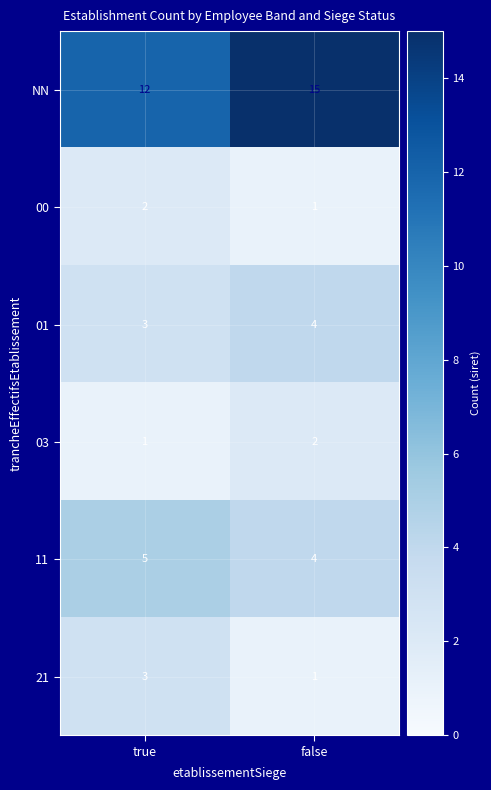

The value of 01 at false is 5. True or false?

False